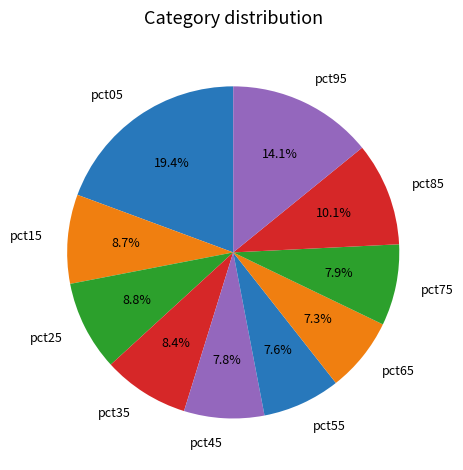

To the nearest percent, what is the combined percentage of pct05 and pct75?

27%